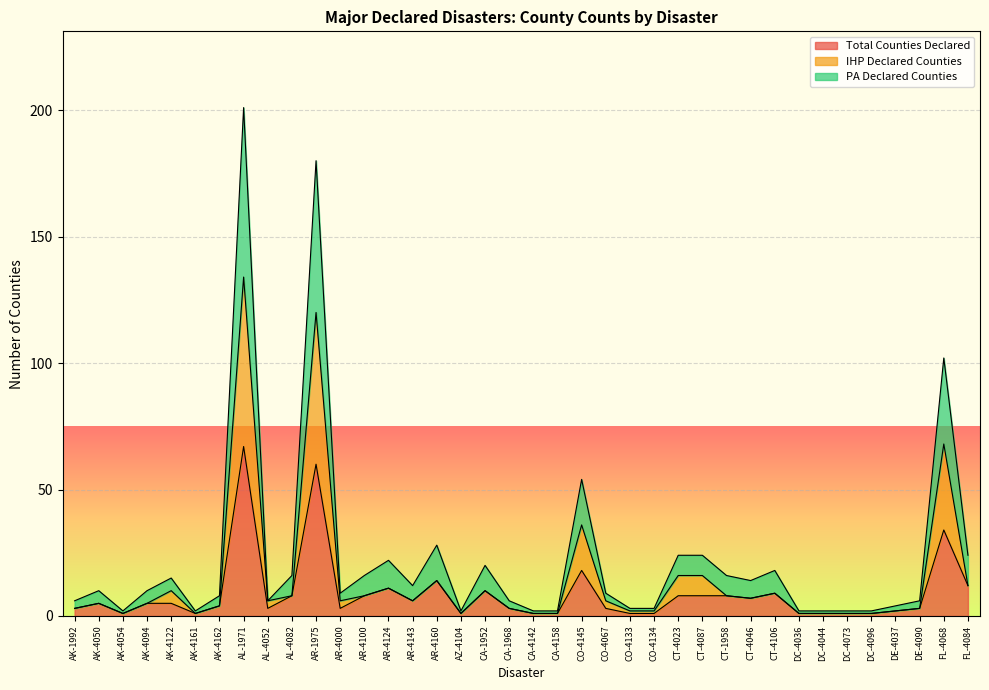

What is the label of the 11th point from the right?

CT-1958